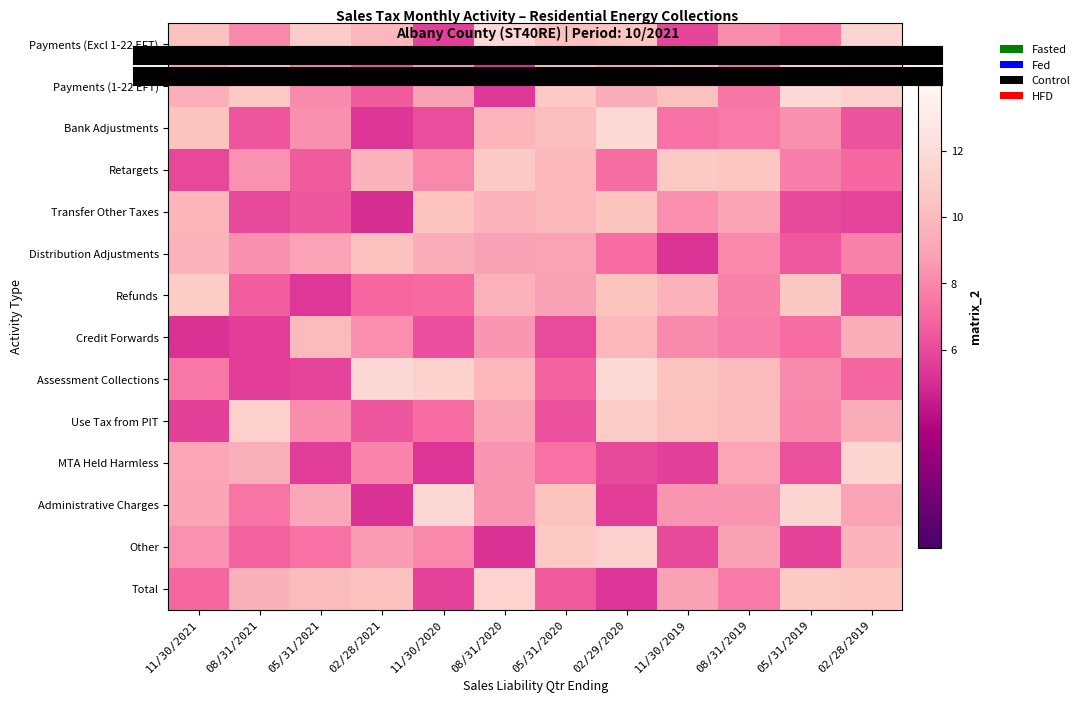

How many series are shown in this chart?

14